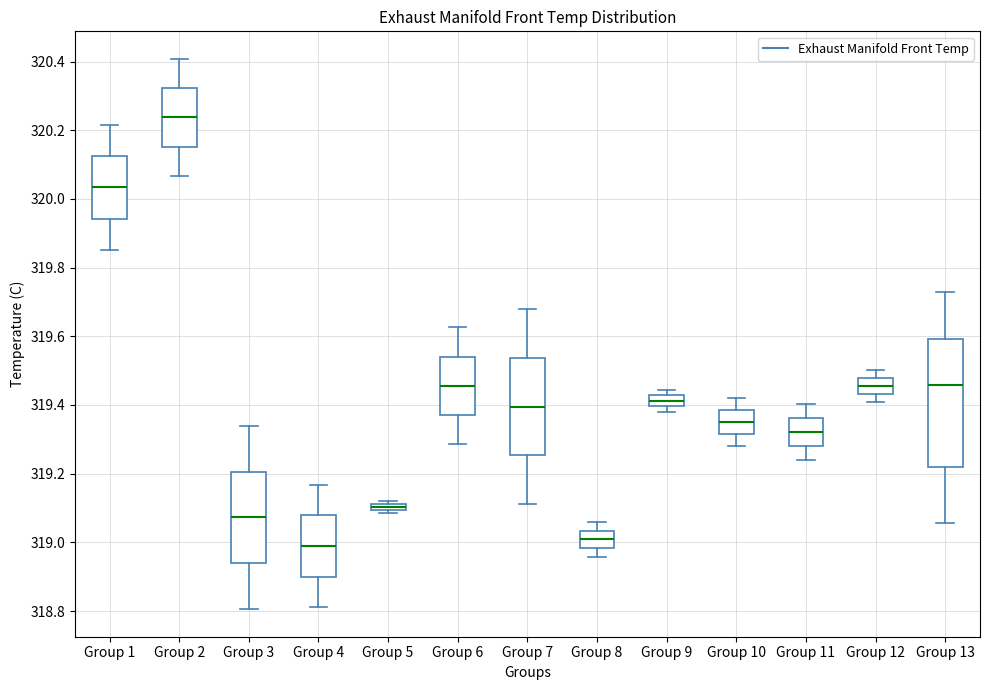

Where is the upper edge of the box for Group 12 on the y-axis? The values are not printed on the chart, so give them approximately, as read against the axis.

319.48